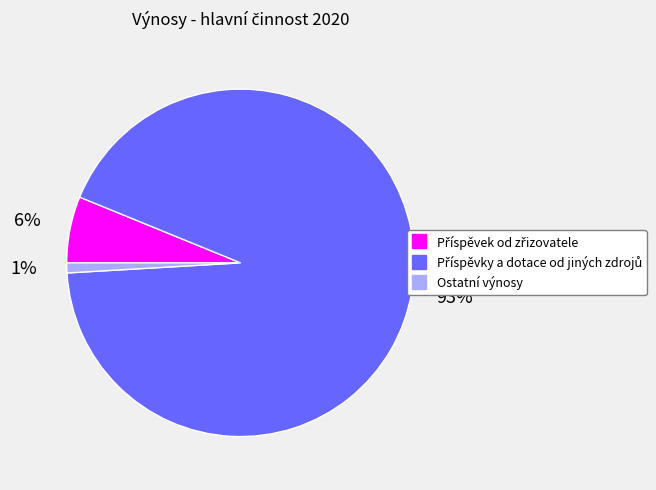

To the nearest percent, what is the average slice percentage?

33%